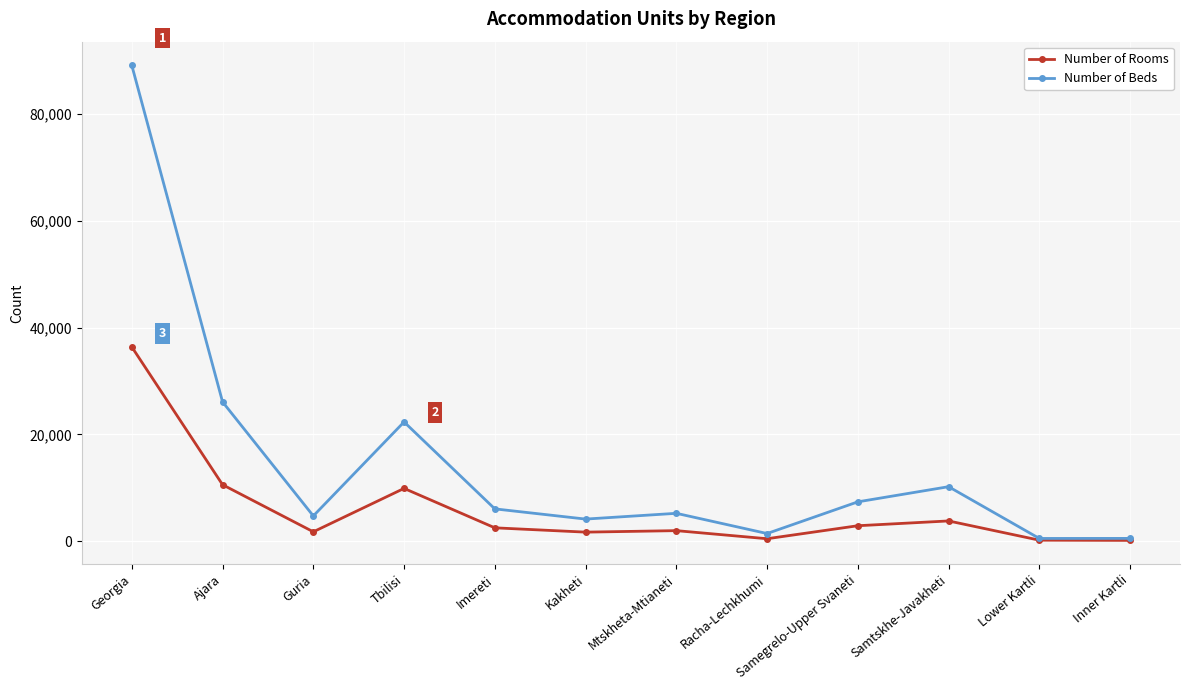

Rank the series by their maximum value, from lowest to highest.

Number of Rooms, Number of Beds